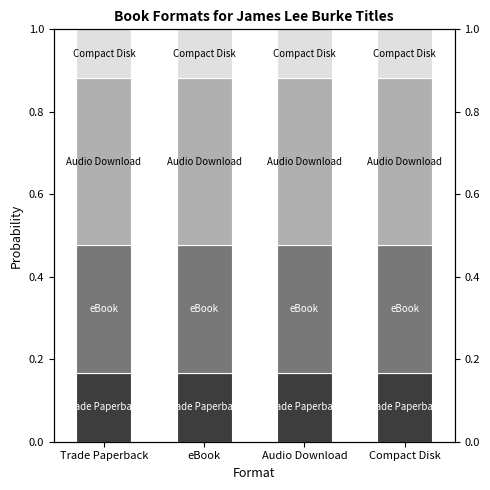

How many series are shown in this chart?

4